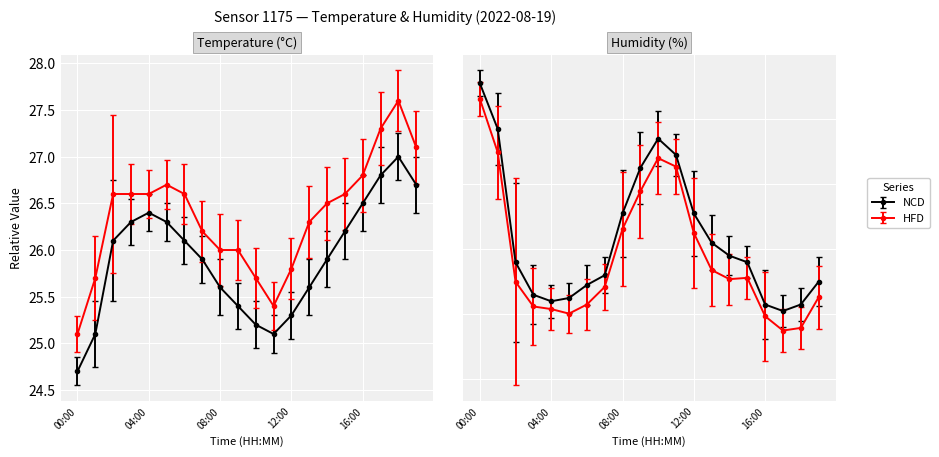

Rank the series by their maximum value, from highest to lowest.

humidity, temperature